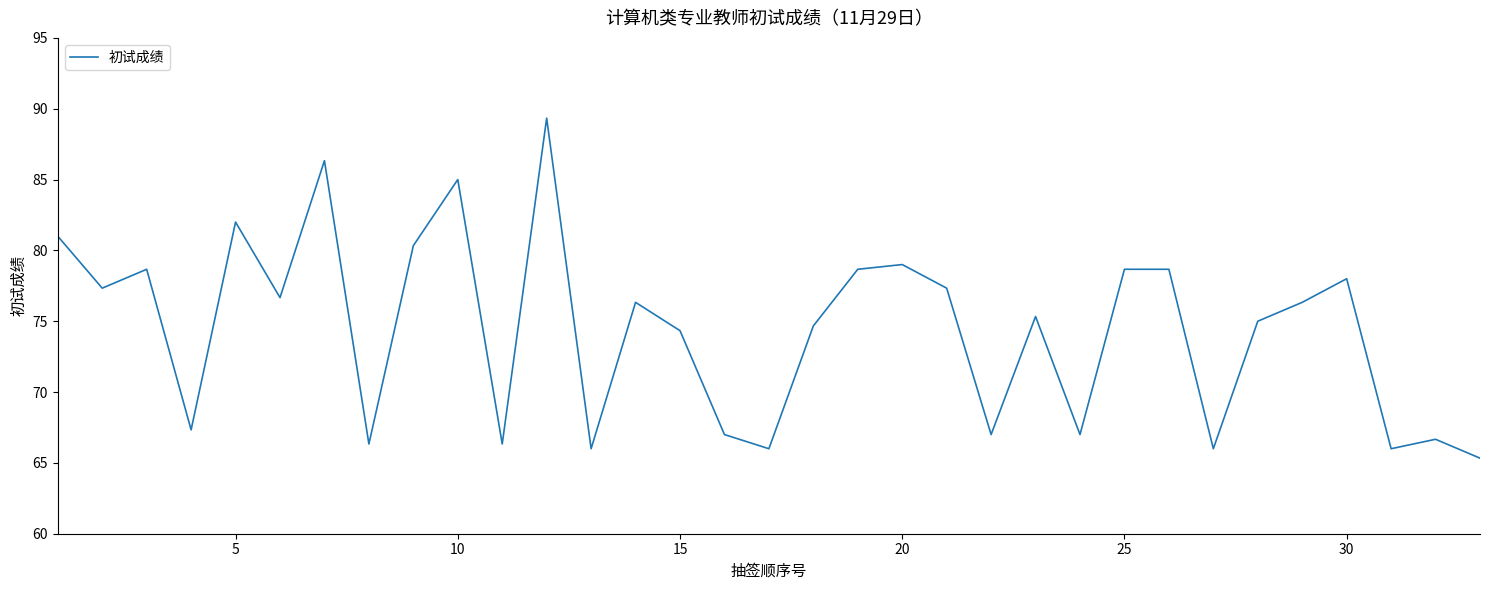

What is the greatest value displayed?

89.3